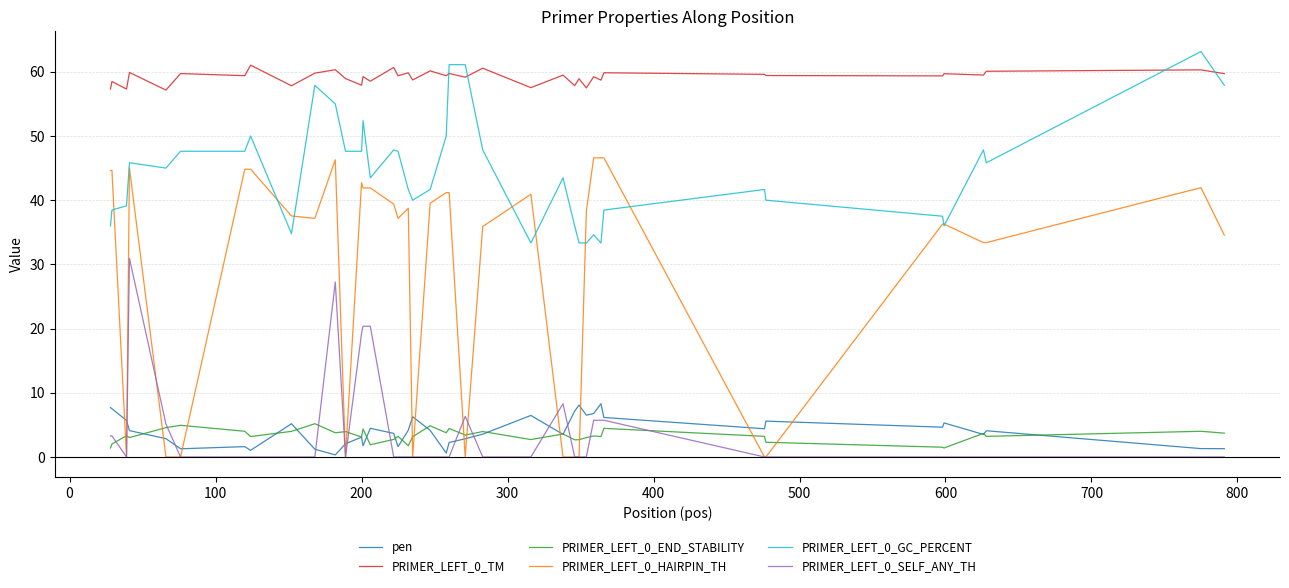

Which series has the largest total across all categories?

PRIMER_LEFT_0_TM